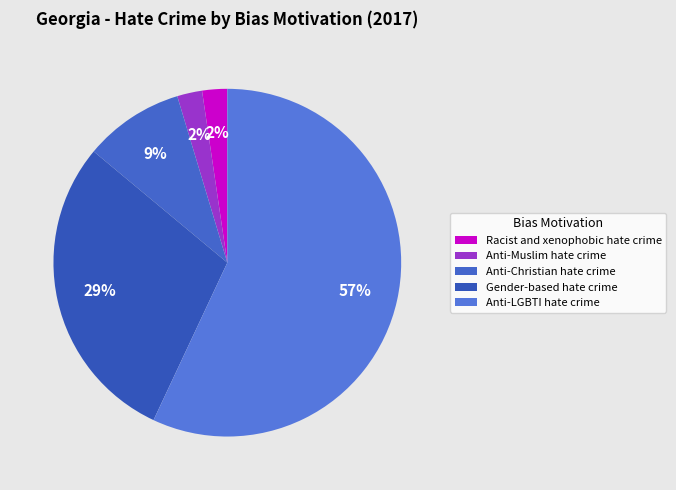

How many slices are in this pie chart?

5